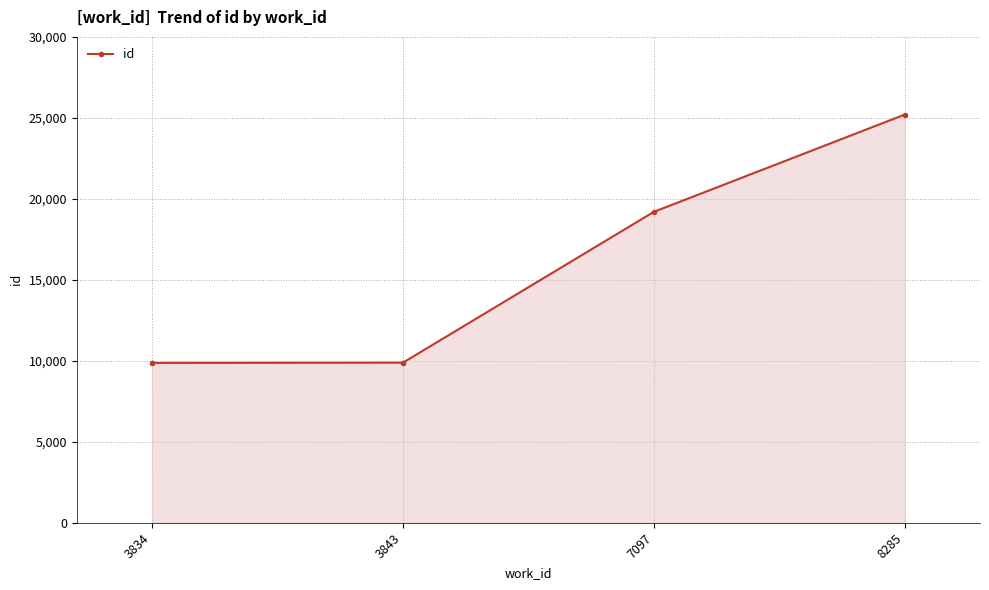

Does the chart have visible grid lines?

Yes